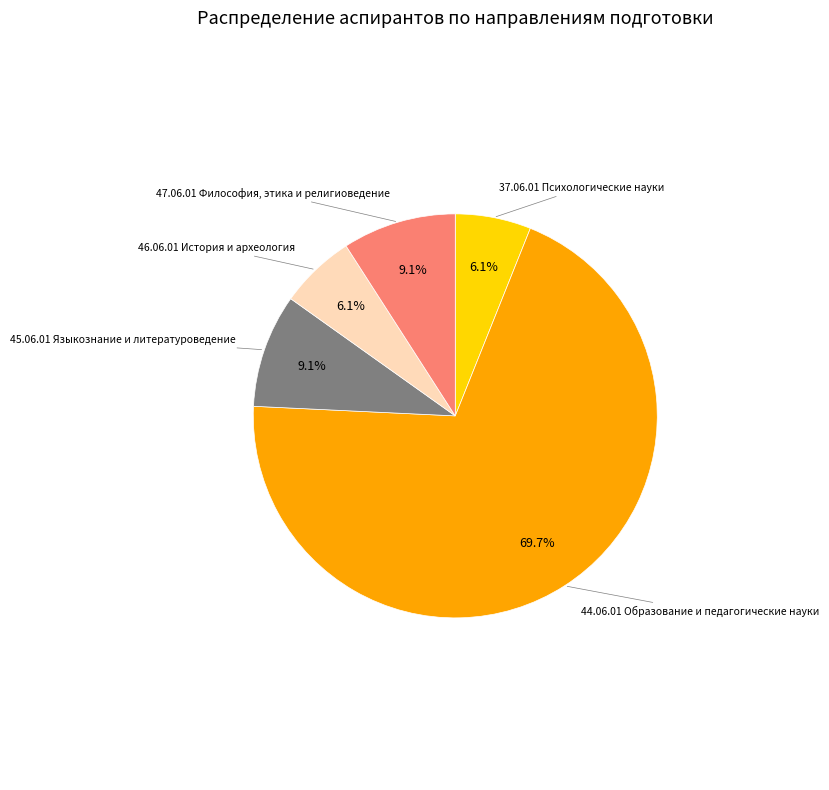

Is there a majority slice in this chart?

Yes